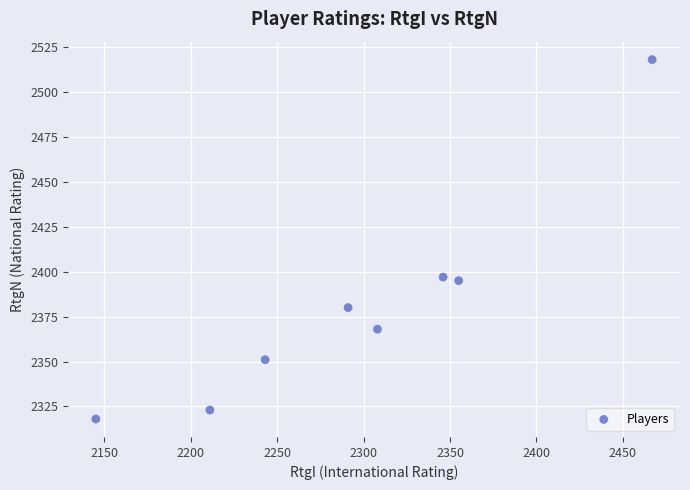

What is the range of Y values (max minus min)?

200